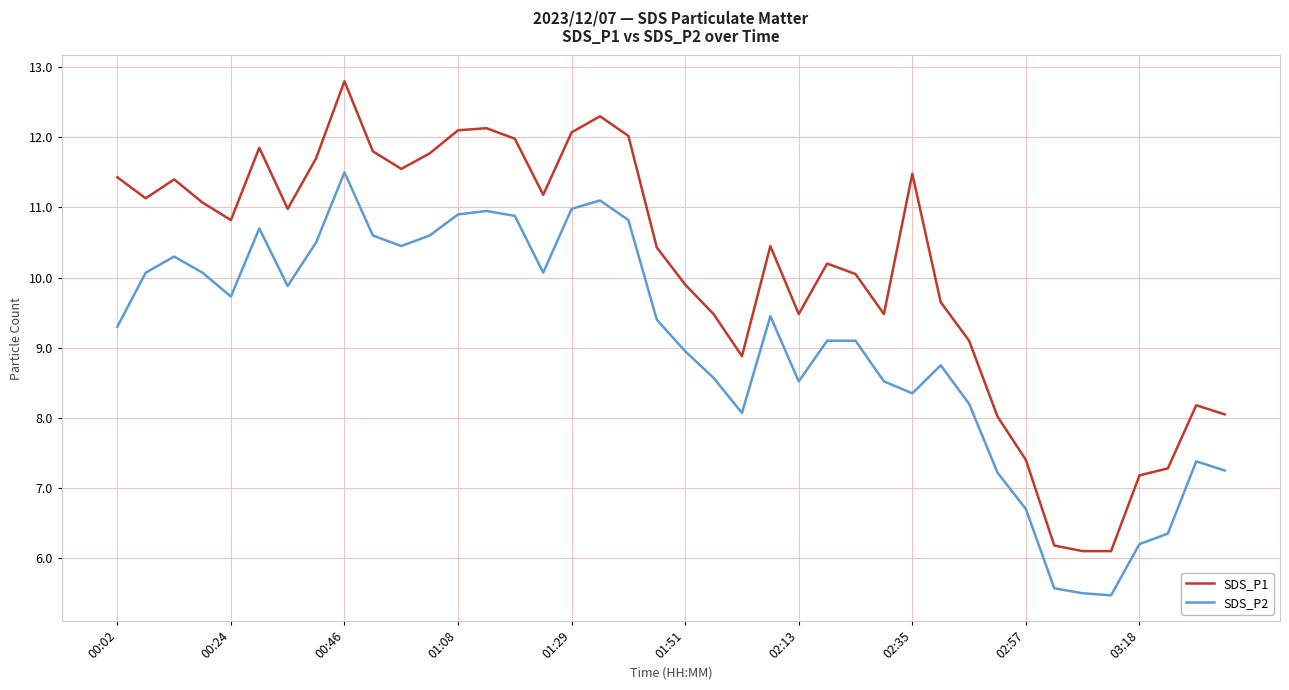

True or false: SDS_P2 and SDS_P1 cross at least once.

False